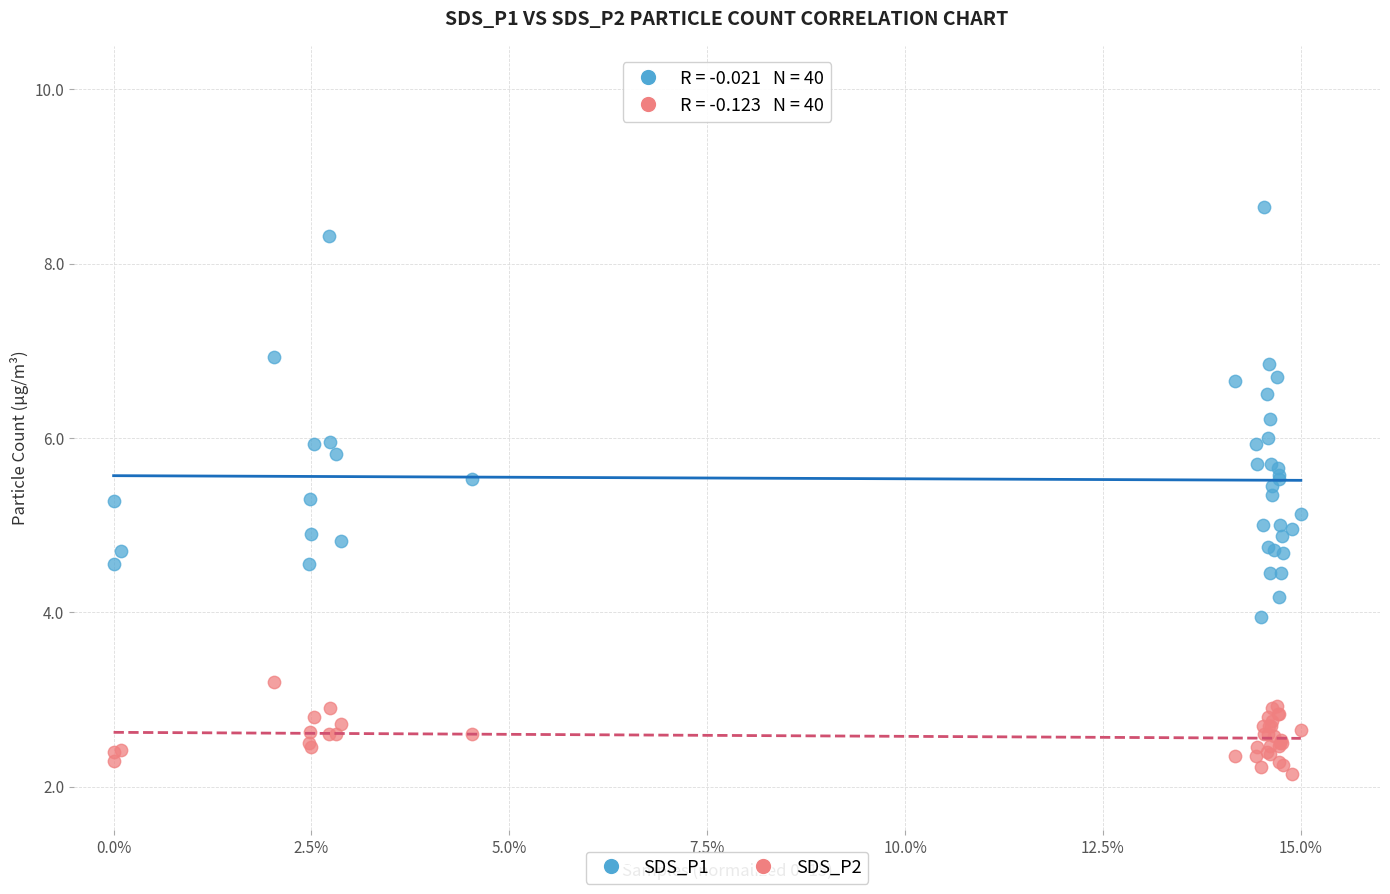

Which series contains the highest Y value?

SDS_P1